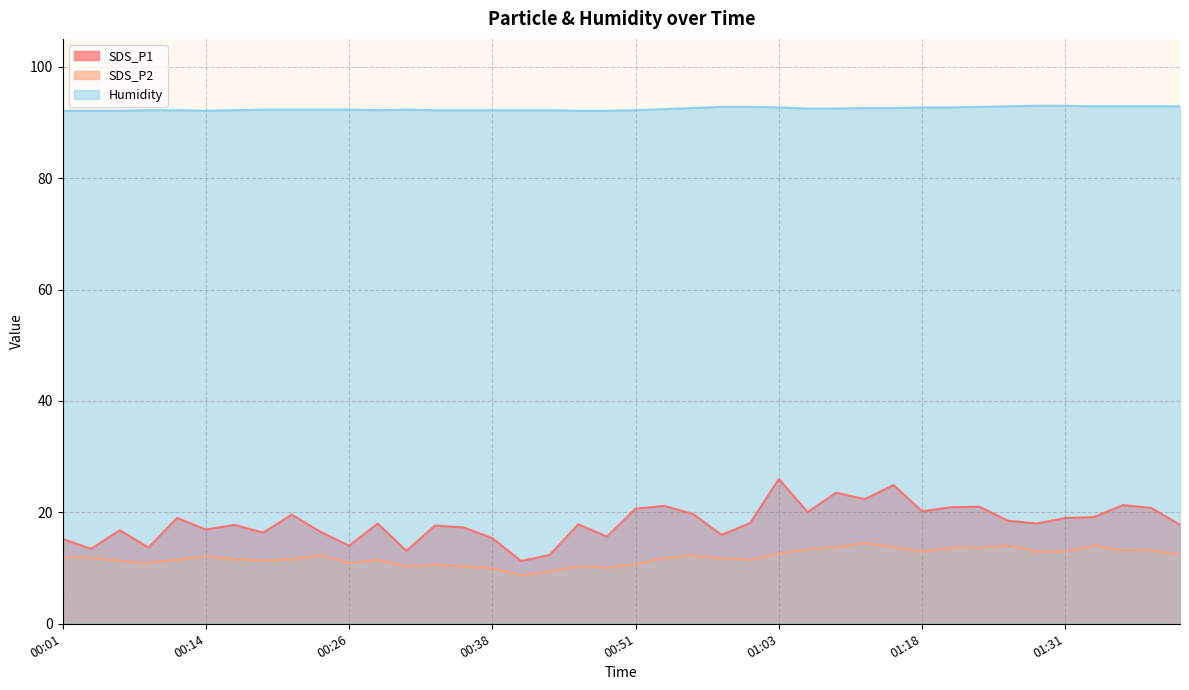

What is the difference between the maximum and minimum values in the Humidity series?

0.9